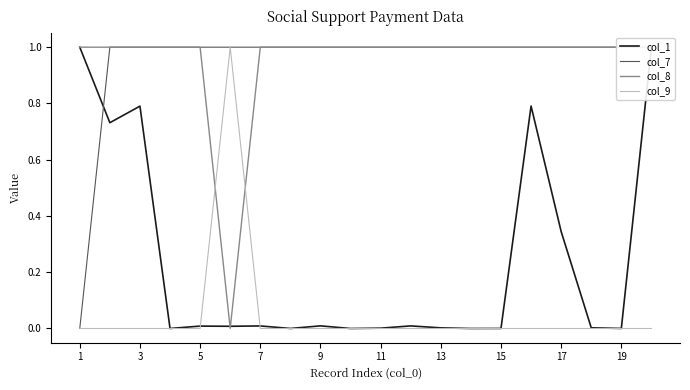

The col_9 series shows 0.4 at 19. True or false?

False